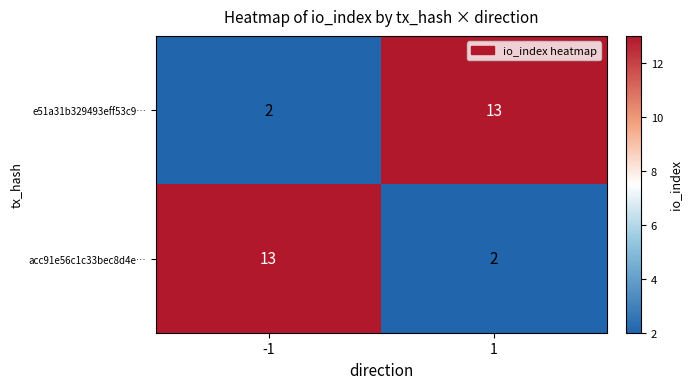

What is the total value across all series at 1?

15